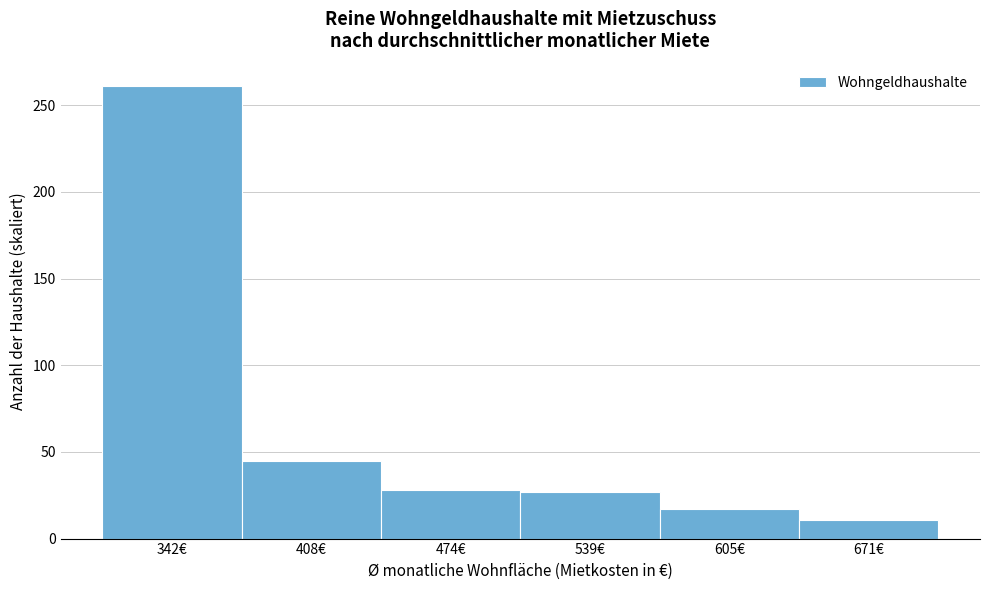

Reading left to right, transcribe this chart: for each bar, give the range it covers on the x-axis and its height. Neither the bar edges nor the heights are printed on the chart, so give them approximately, as read against the axes.

310 to 380: 260
380 to 440: 45
440 to 510: 30
510 to 570: 25
570 to 640: 15
640 to 700: 10